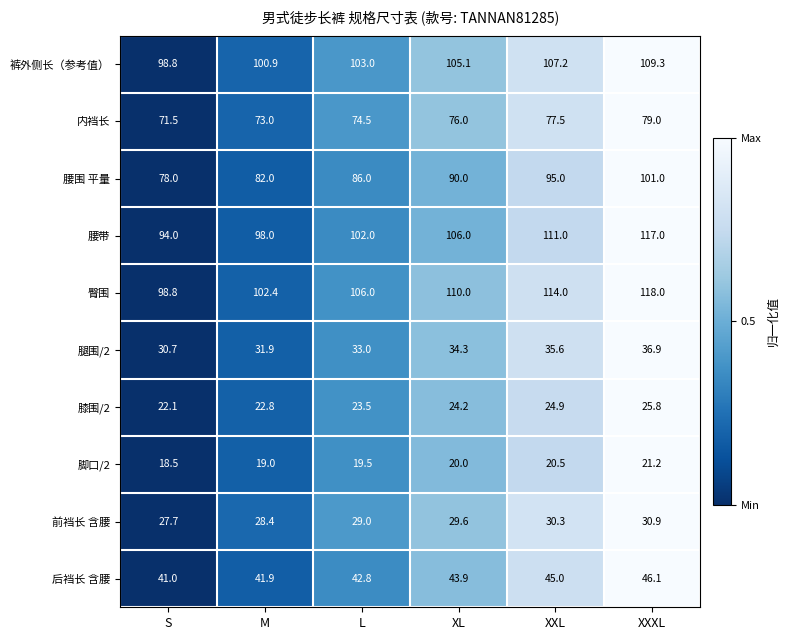

List the labels in order of 腰带 value, largest first.

XXXL, XXL, XL, L, M, S